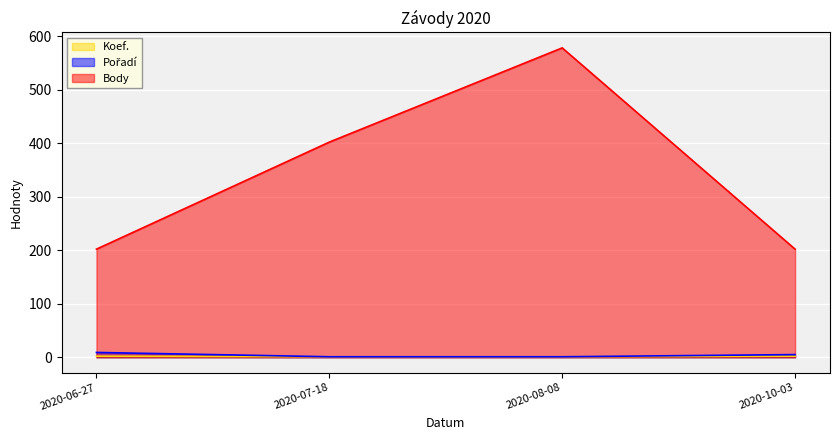

Is the value of Koef. at 2020-06-27 greater than the value of Body at 2020-06-27?

No